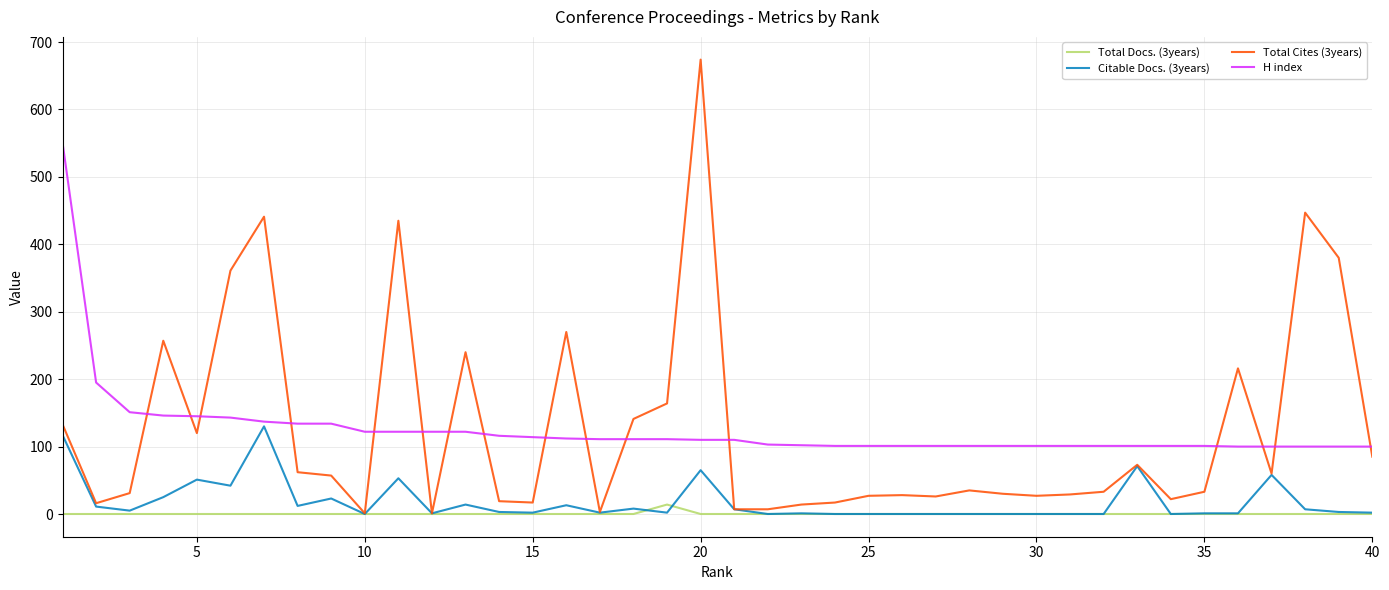

List the series in order of their peak value, lowest first.

Total Docs. (3years), Citable Docs. (3years), H index, Total Cites (3years)